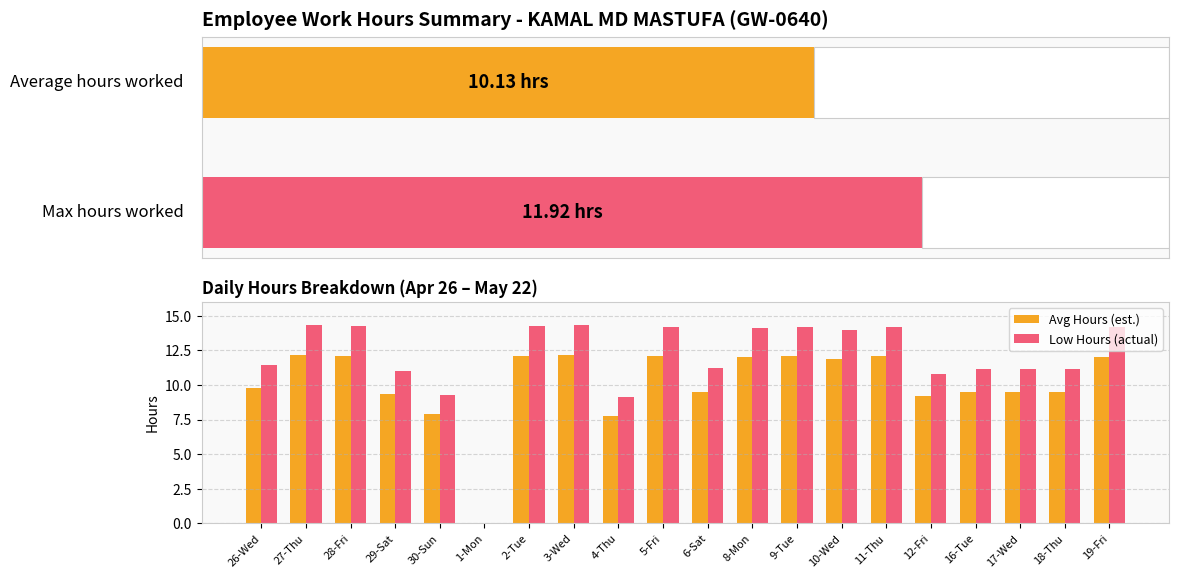

At how many categories does at least one series exceed 11?

16